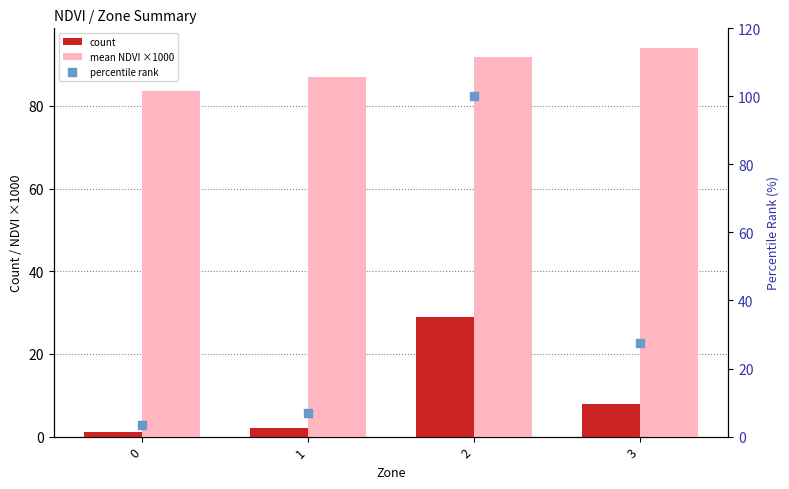

Which series has the largest Y range (max minus min)?

percentile rank